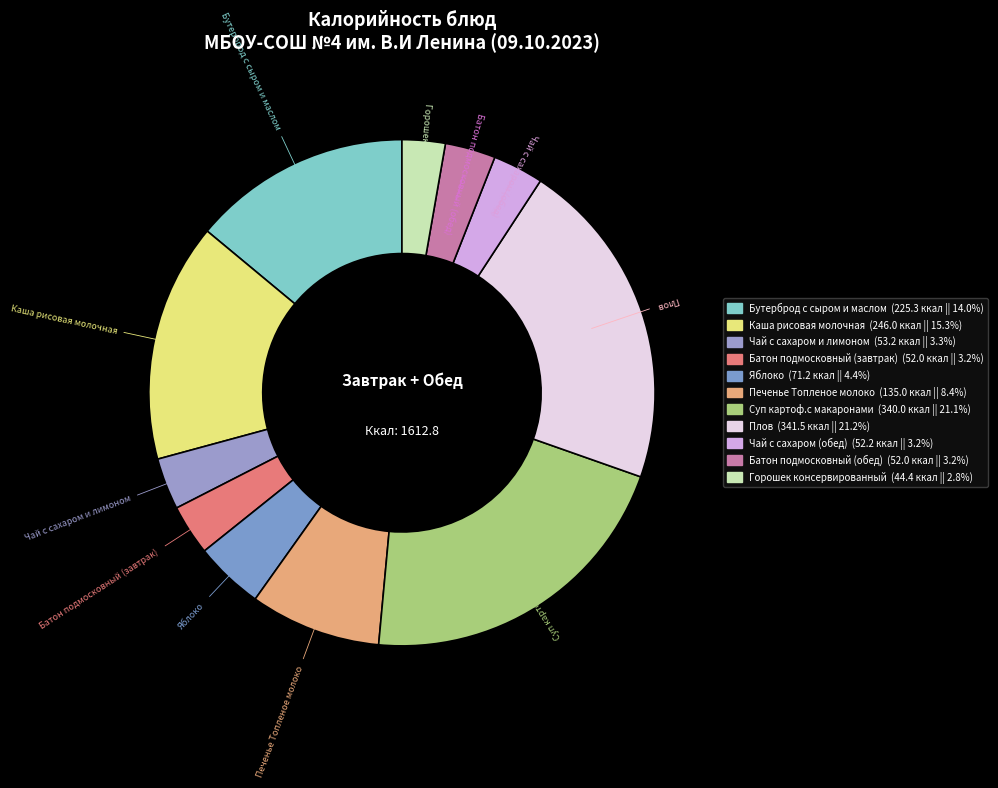

How many slices are in this pie chart?

11